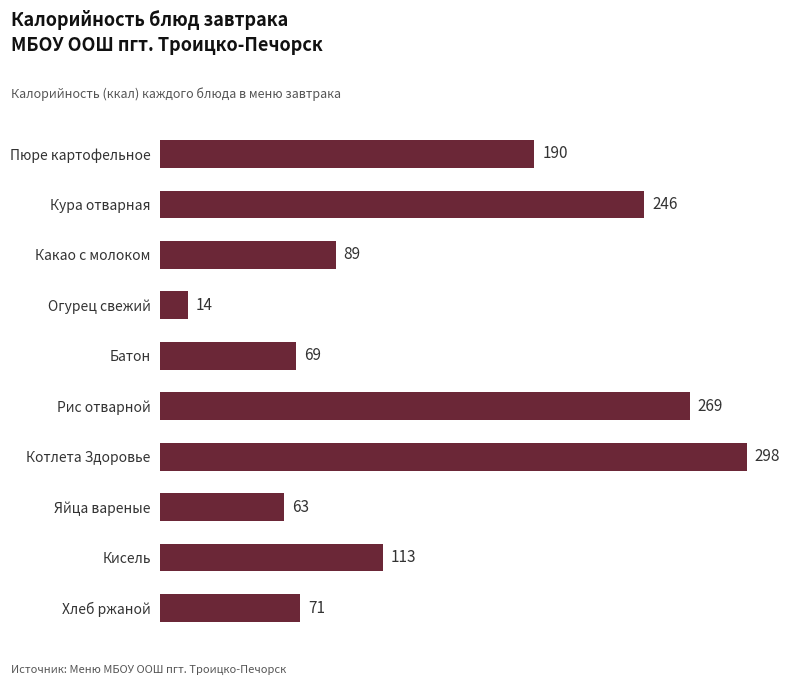

What is the smallest value displayed?

14